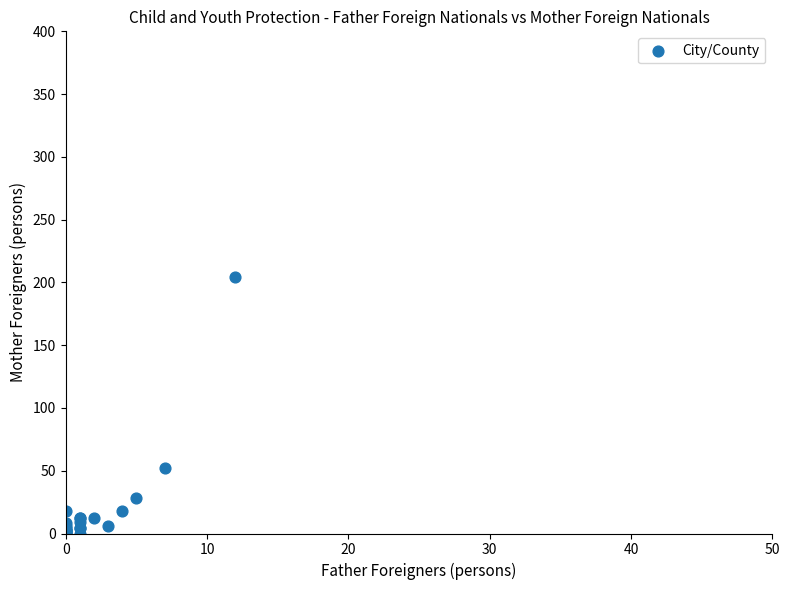

What Y value in the scatter plot is closest to 102?

52